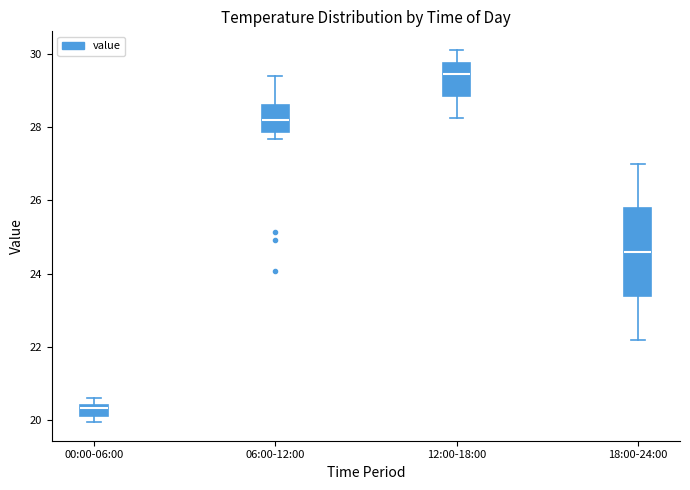

Which box has the lowest median line?

00:00-06:00